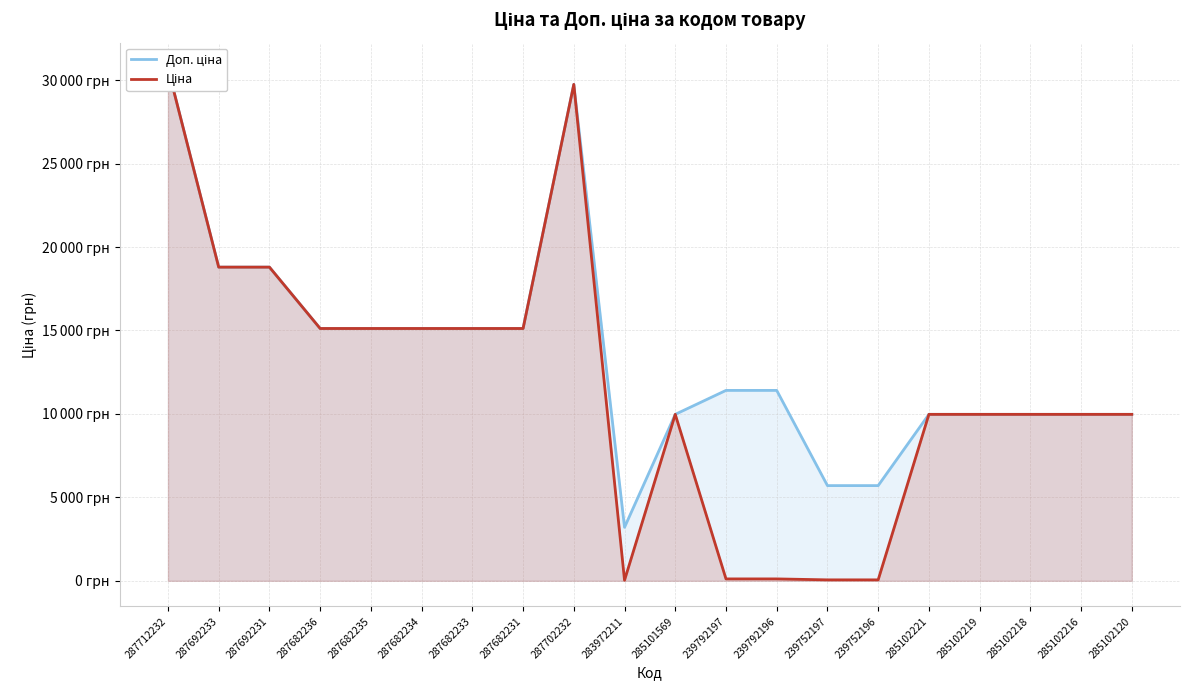

Which series has the largest total across all categories?

Доп. ціна